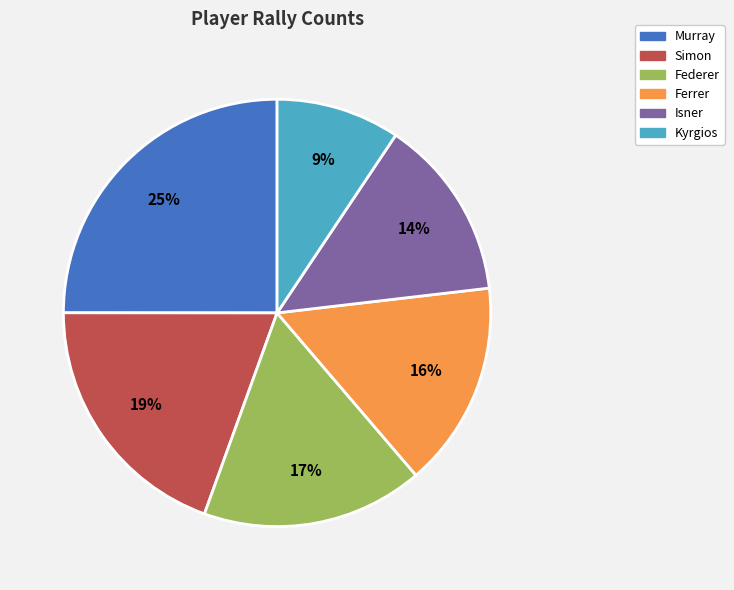

How many segments does this pie chart have?

6